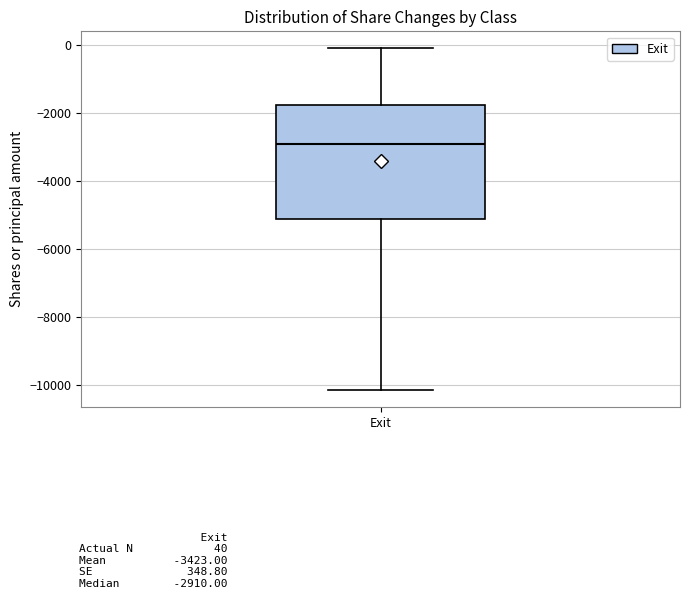

Read this box plot against the y-axis: the position of the median line, the range covered by the box, and the ends of both whiskers. The values are not printed on the chart, so give them approximately, as read against the axis.

median -3000, box -5200 to -1800, whiskers -10200 to -200